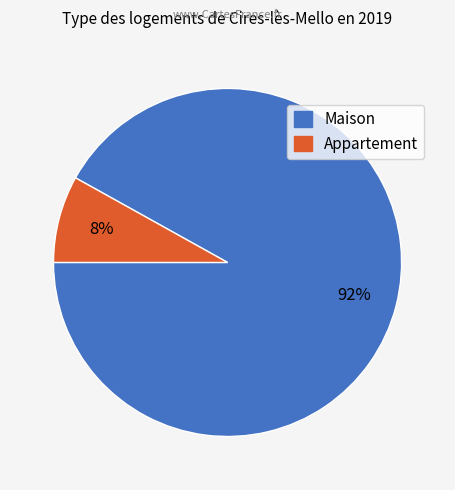

Does any single category account for the majority?

Yes